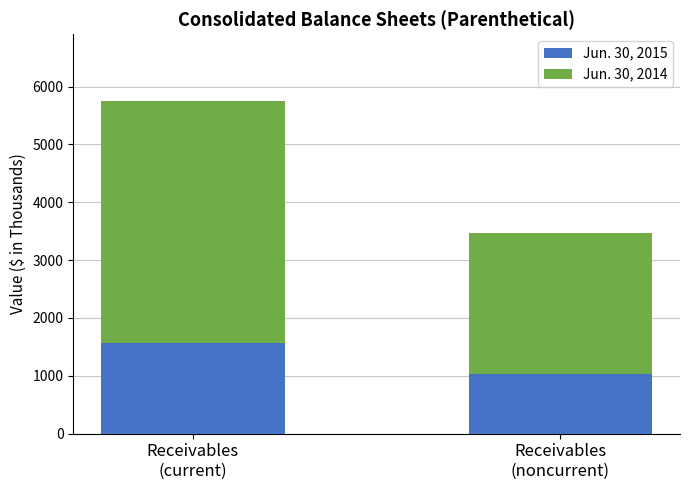

Reading left to right, what are the values for Jun. 30, 2015?

1571	1032